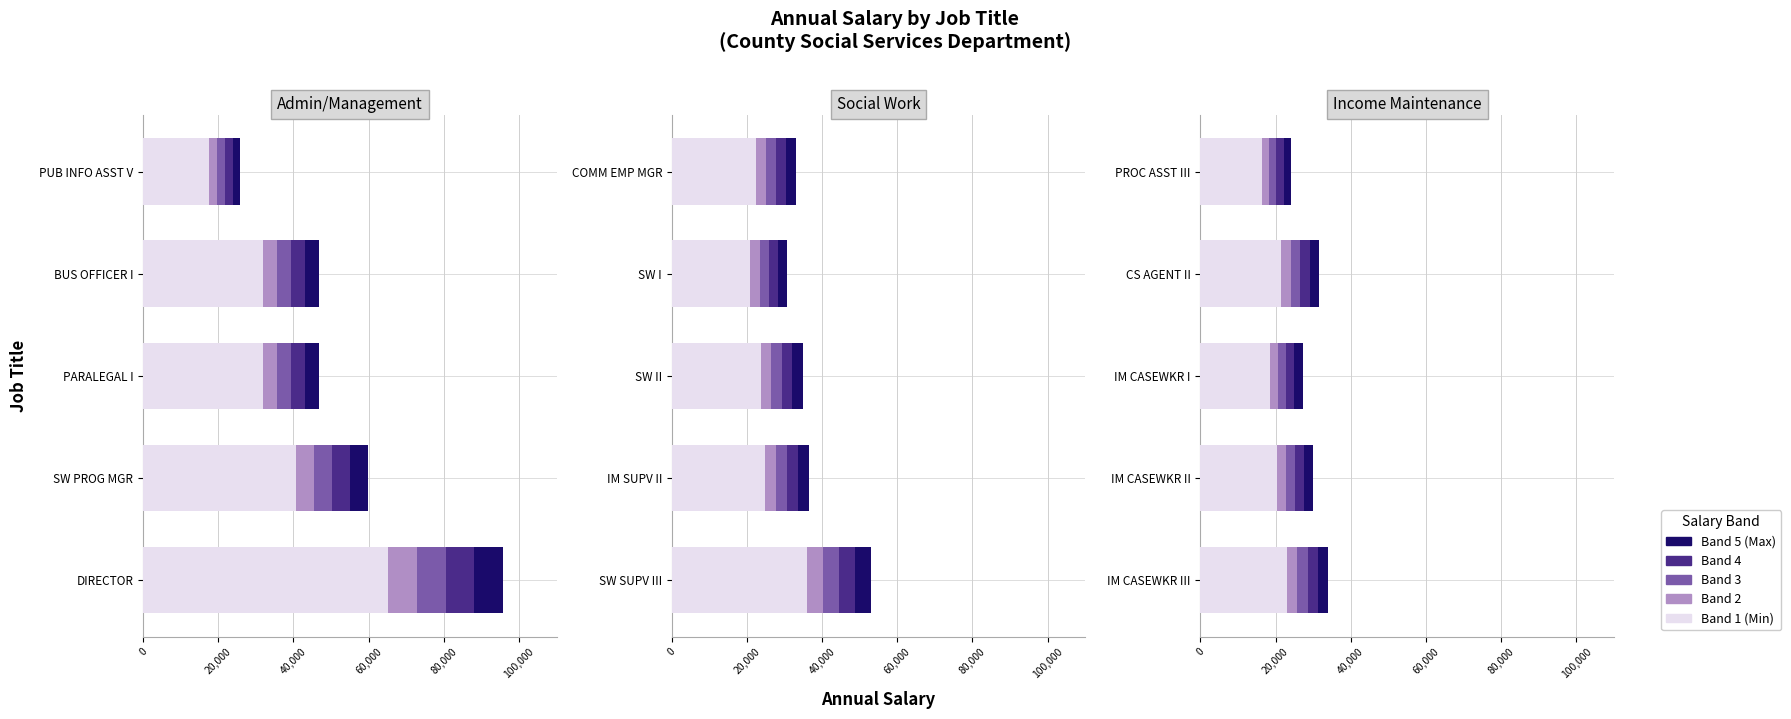

Count the number of data series in this chart.

5